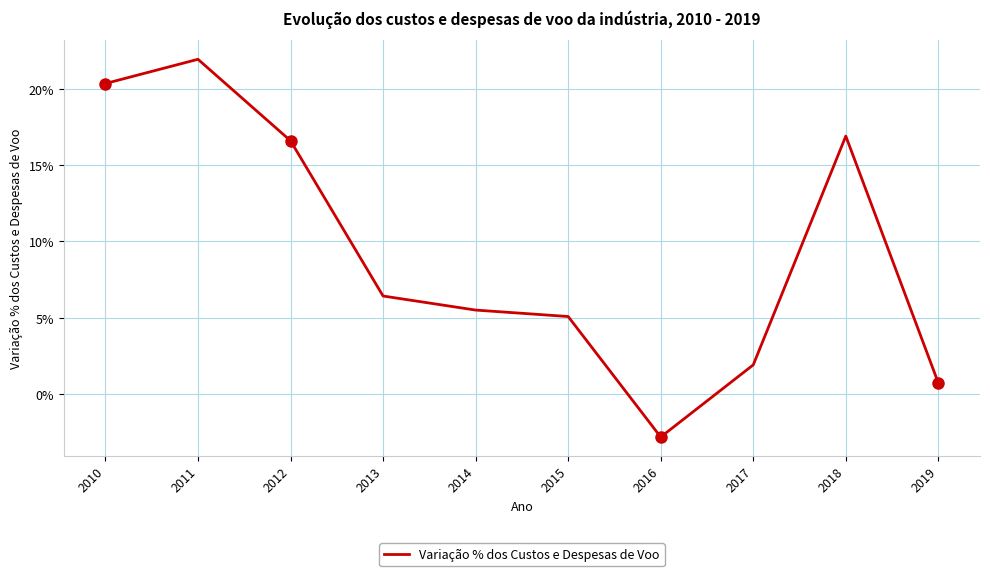

Does the chart display data point markers on the line(s)?

No